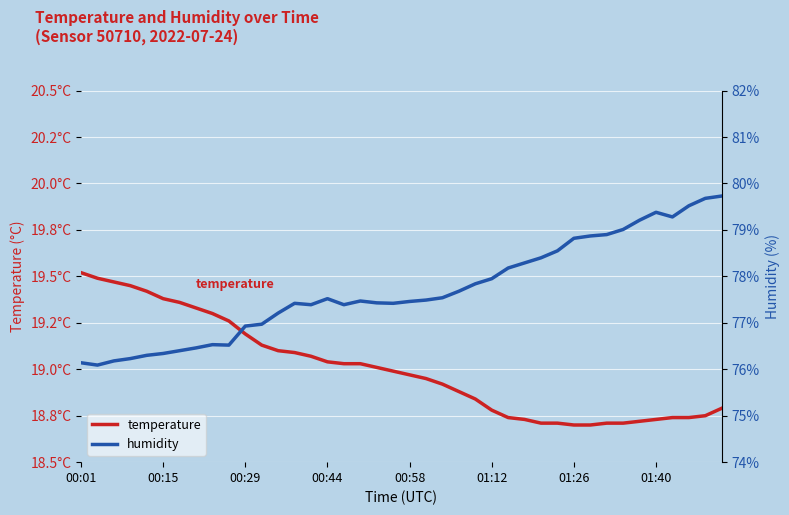

True or false: humidity has more than 1 interior local peaks.

True